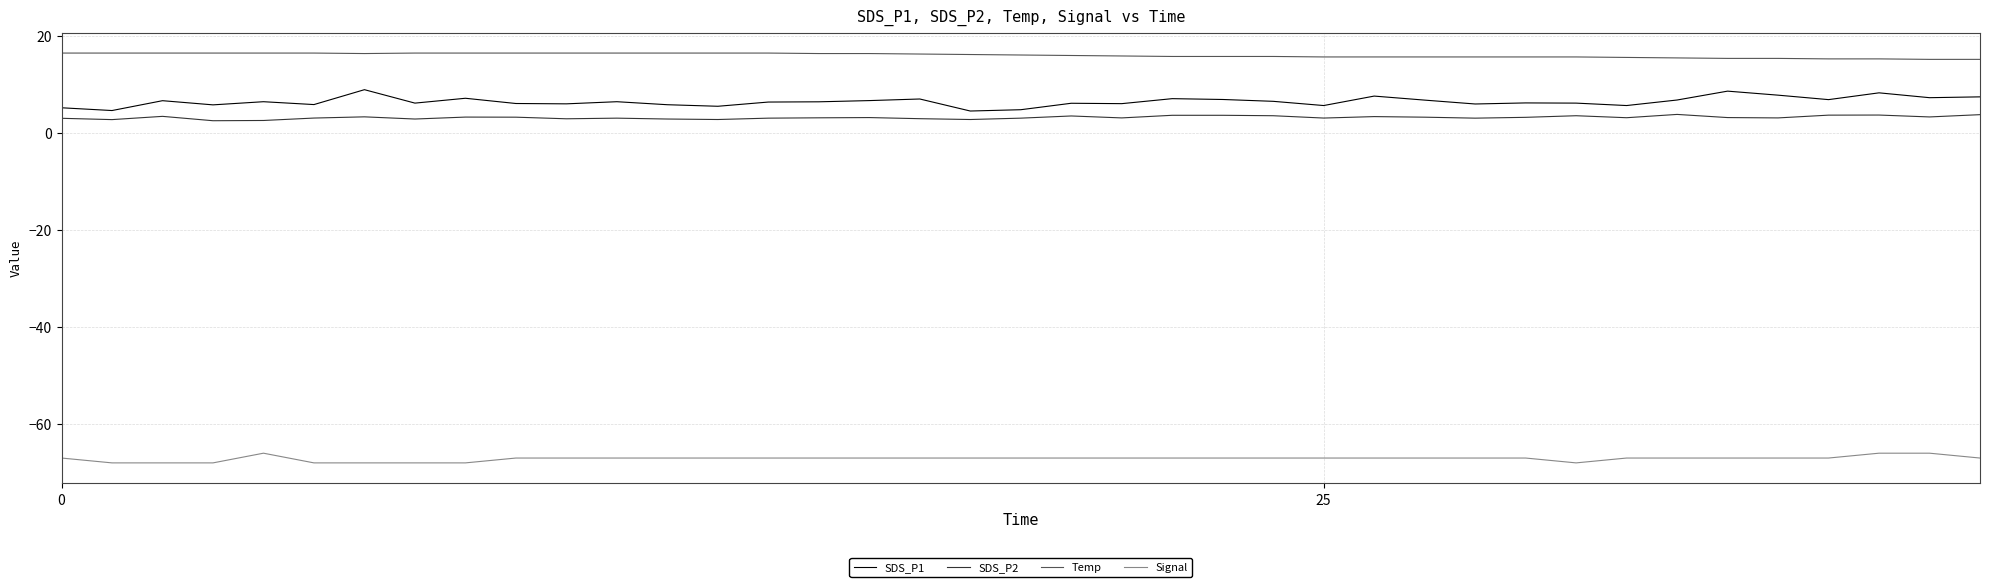

Which series has the largest total across all categories?

Temp